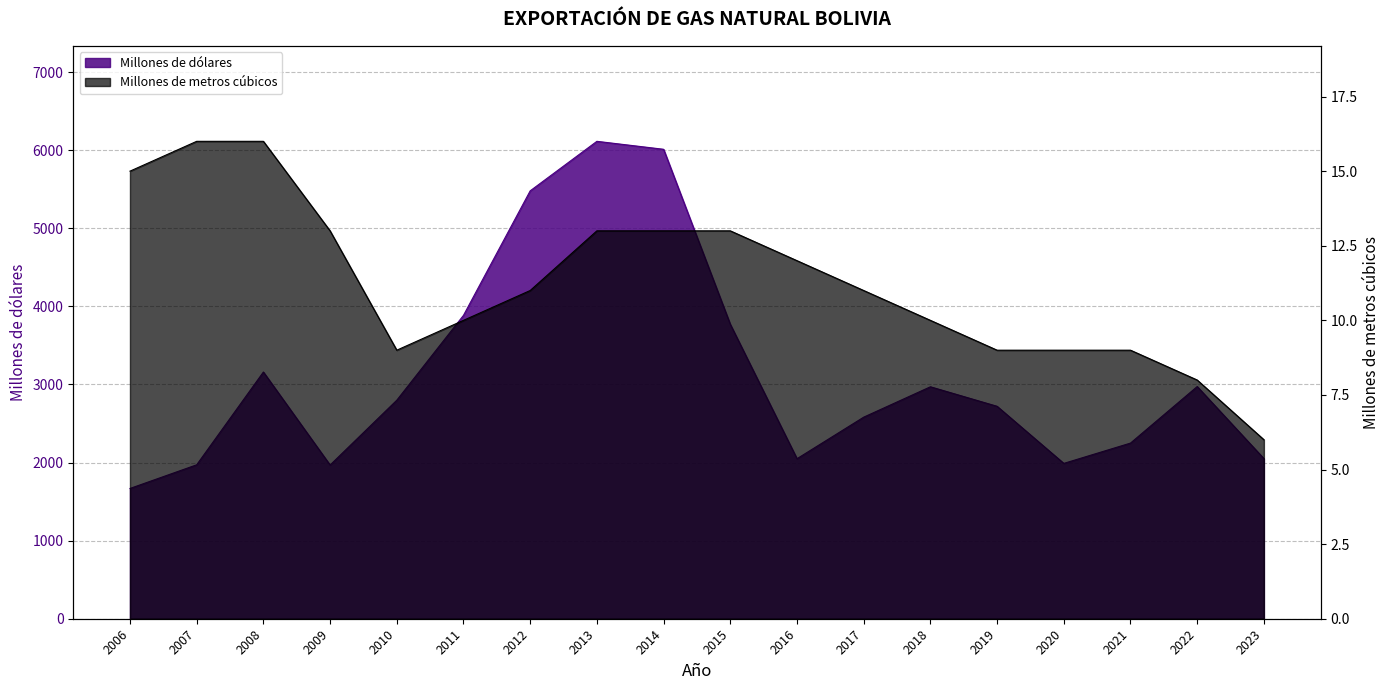

What is the difference between the maximum and minimum values in the EXPORTACIONES DE GAS NATURAL (En millones de metros cubicos) series?

10